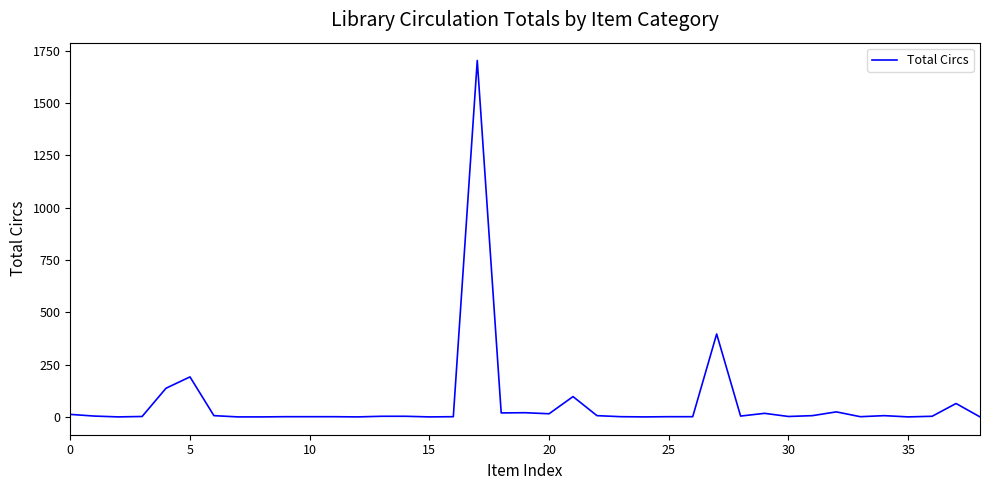

What is the greatest value displayed?

1703